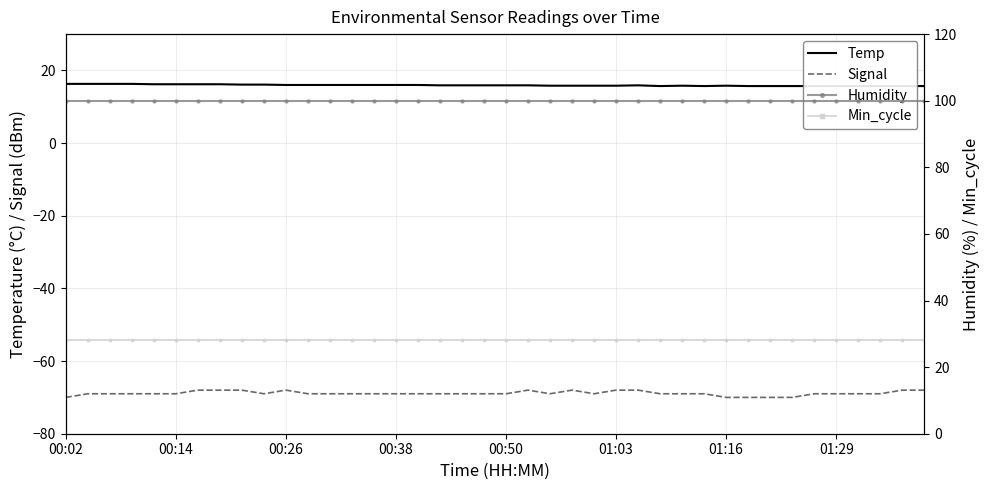

Reading right to left, transcribe all the data shown in this chart.

Temp: 15.7	15.7	15.7	15.7	15.7	15.7	15.7	15.7	15.7	15.8	15.7	15.8	15.7	15.9	15.8	15.8	15.8	15.8	15.9	15.9	15.9	15.9	15.9	16.0	16.0	16.0	16.0	16.0	16.0	16.0	16.1	16.1	16.2	16.2	16.2	16.2	16.3	16.3	16.3	16.3
Signal: -68.0	-68.0	-69.0	-69.0	-69.0	-69.0	-70.0	-70.0	-70.0	-70.0	-69.0	-69.0	-69.0	-68.0	-68.0	-69.0	-68.0	-69.0	-68.0	-69.0	-69.0	-69.0	-69.0	-69.0	-69.0	-69.0	-69.0	-69.0	-69.0	-68.0	-69.0	-68.0	-68.0	-68.0	-69.0	-69.0	-69.0	-69.0	-69.0	-70.0
Humidity: 99.9	99.9	99.9	99.9	99.9	99.9	99.9	99.9	99.9	99.9	99.9	99.9	99.9	99.9	99.9	99.9	99.9	99.9	99.9	99.9	99.9	99.9	99.9	99.9	99.9	99.9	99.9	99.9	99.9	99.9	99.9	99.9	99.9	99.9	99.9	99.9	99.9	99.9	99.9	99.9
Min_cycle: 28.0	28.0	28.0	28.0	28.0	28.0	28.0	28.0	28.0	28.0	28.0	28.0	28.0	28.0	28.0	28.0	28.0	28.0	28.0	28.0	28.0	28.0	28.0	28.0	28.0	28.0	28.0	28.0	28.0	28.0	28.0	28.0	28.0	28.0	28.0	28.0	28.0	28.0	28.0	28.0